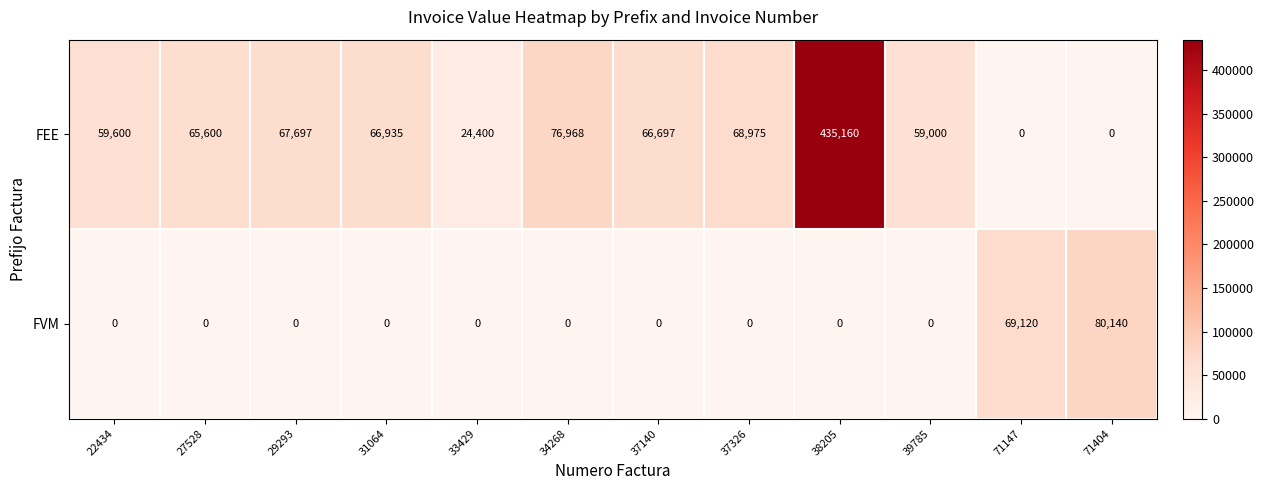

Which category has the highest value in the FEE series?

38205